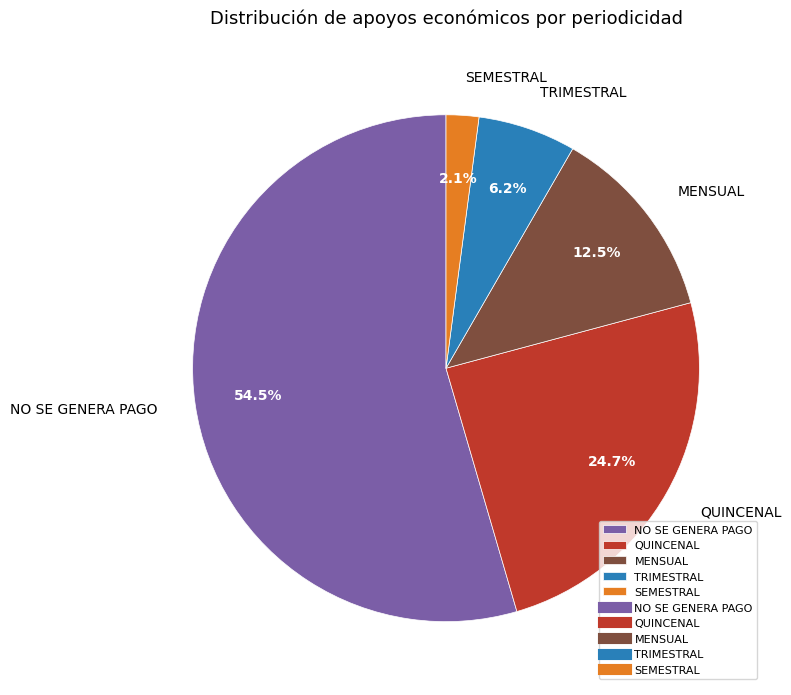

Which slice is the smallest?

SEMESTRAL